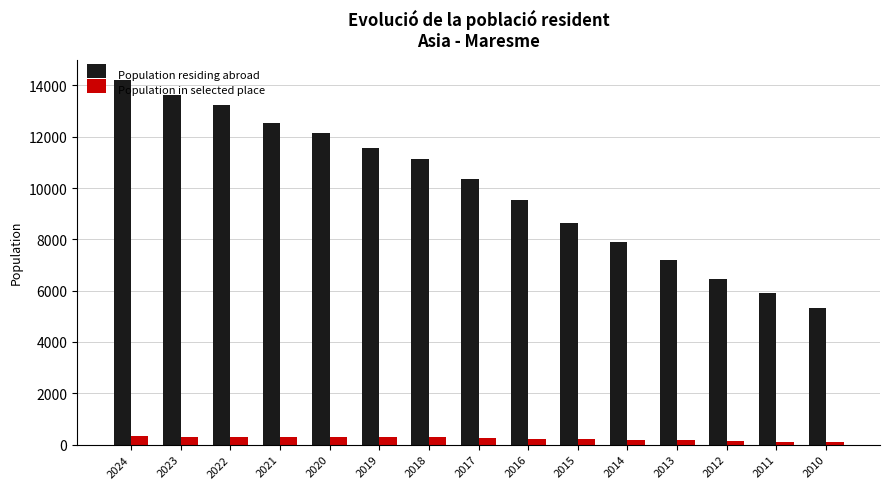

Which series has the widest spread of values?

Population residing abroad